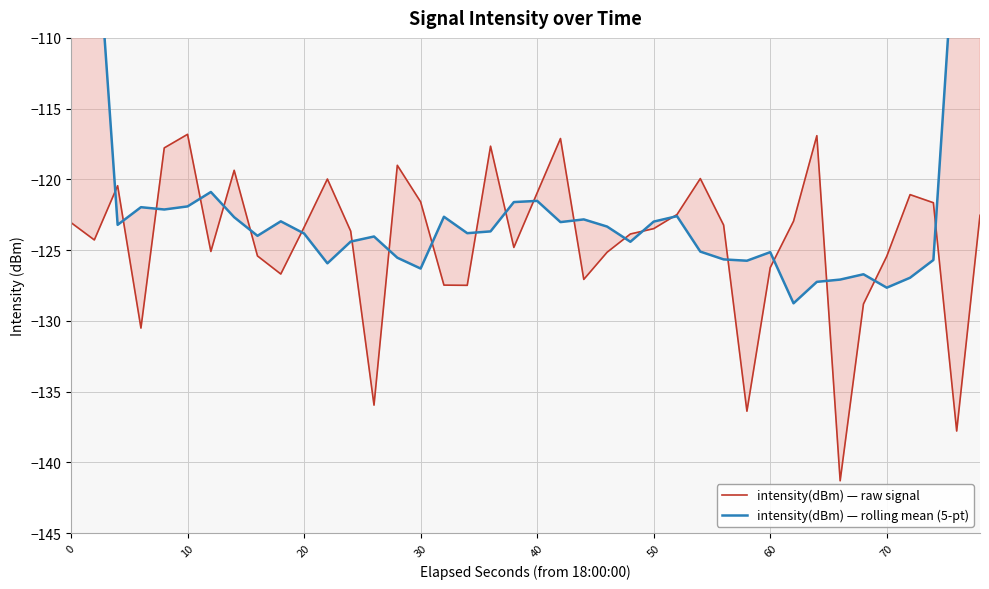

What is the value of the intensity(dBm) — rolling mean (5-pt) point at the 2nd from the left?

-99.7